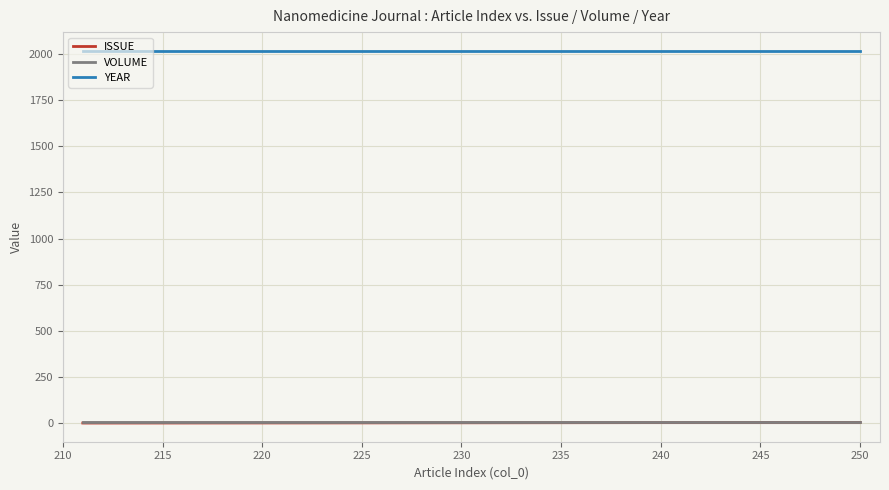

How many lines are shown in the chart?

3